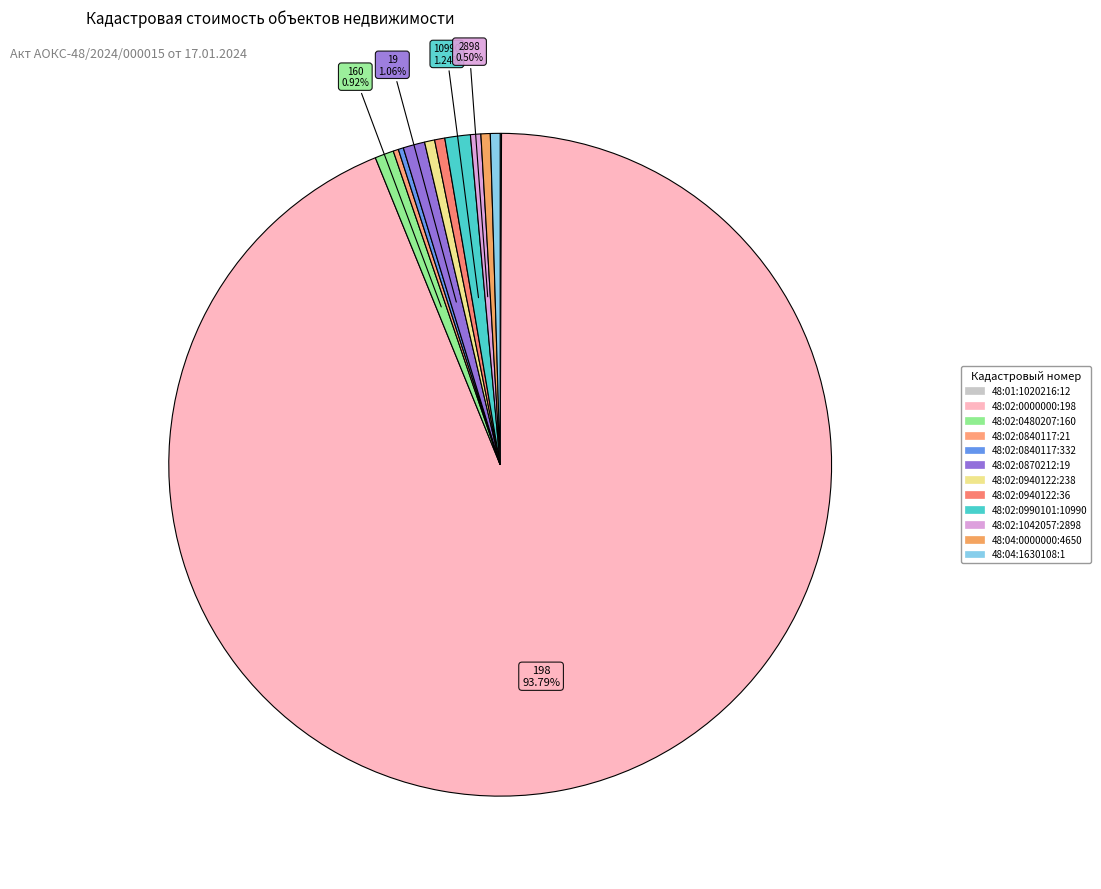

Rank the categories by value from lowest to highest.

48:01:1020216:12, 48:02:0840117:332, 48:02:0840117:21, 48:04:0000000:4650, 48:04:1630108:1, 48:02:0940122:238, 48:02:0940122:36, 48:02:1042057:2898, 48:02:0480207:160, 48:02:0870212:19, 48:02:0990101:10990, 48:02:0000000:198